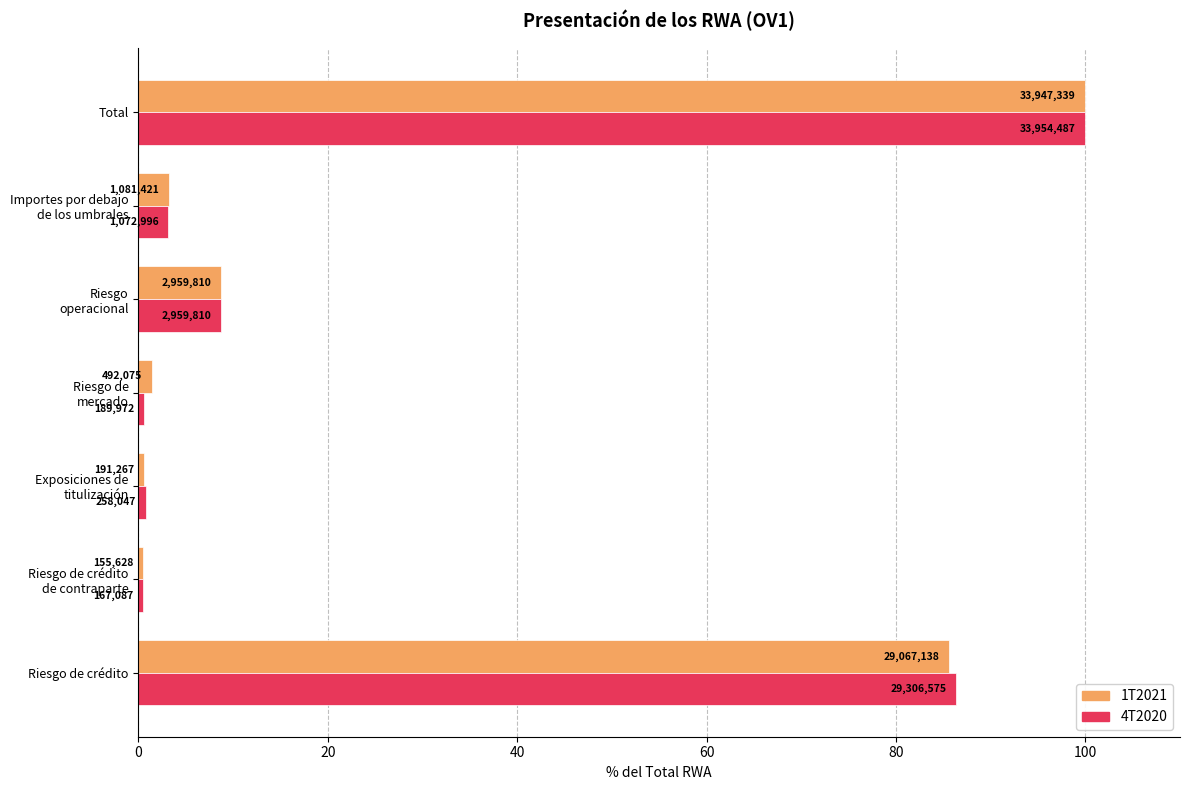

What are all the series names shown in the legend?

1T2021, 4T2020